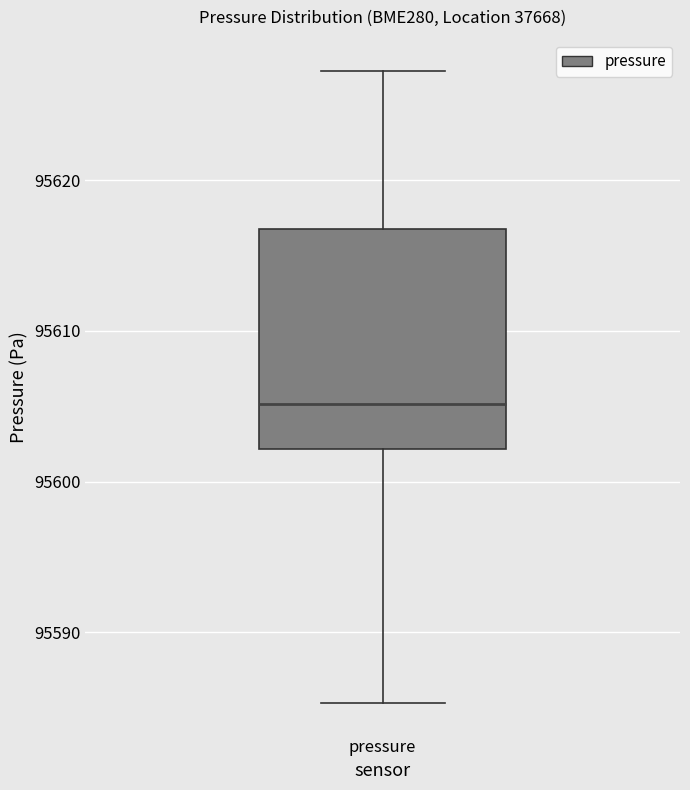

Read this box plot against the y-axis: the position of the median line, the range covered by the box, and the ends of both whiskers. The values are not printed on the chart, so give them approximately, as read against the axis.

median 95605, box 95602 to 95617, whiskers 95585 to 95627